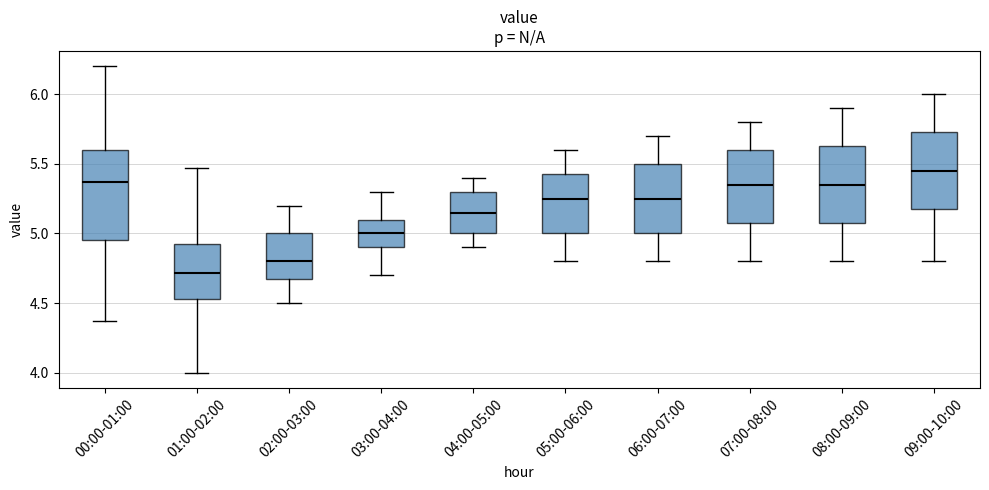

Reading left to right, transcribe this box plot: for each box, give where its median line is, the range the box spans, and where its two whiskers end, as read against the y-axis. The values are not printed on the chart, so give them approximately, as read against the axis.

00:00-01:00: median 5.35, box 4.95 to 5.60, whiskers 4.35 to 6.20
01:00-02:00: median 4.70, box 4.55 to 4.95, whiskers 4.00 to 5.45
02:00-03:00: median 4.80, box 4.70 to 5.00, whiskers 4.50 to 5.20
03:00-04:00: median 5.00, box 4.90 to 5.10, whiskers 4.70 to 5.30
04:00-05:00: median 5.15, box 5.00 to 5.30, whiskers 4.90 to 5.40
05:00-06:00: median 5.25, box 5.00 to 5.45, whiskers 4.80 to 5.60
06:00-07:00: median 5.25, box 5.00 to 5.50, whiskers 4.80 to 5.70
07:00-08:00: median 5.35, box 5.10 to 5.60, whiskers 4.80 to 5.80
08:00-09:00: median 5.35, box 5.10 to 5.65, whiskers 4.80 to 5.90
09:00-10:00: median 5.45, box 5.20 to 5.75, whiskers 4.80 to 6.00